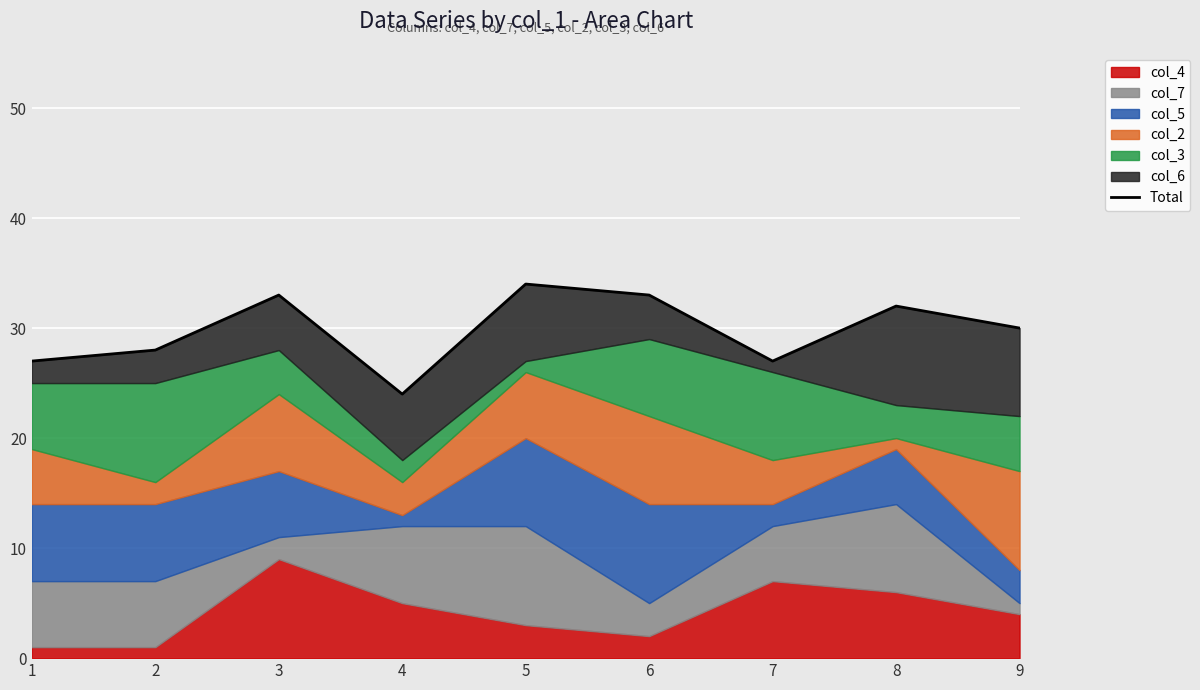

Between 3 and 4, which is larger?

3